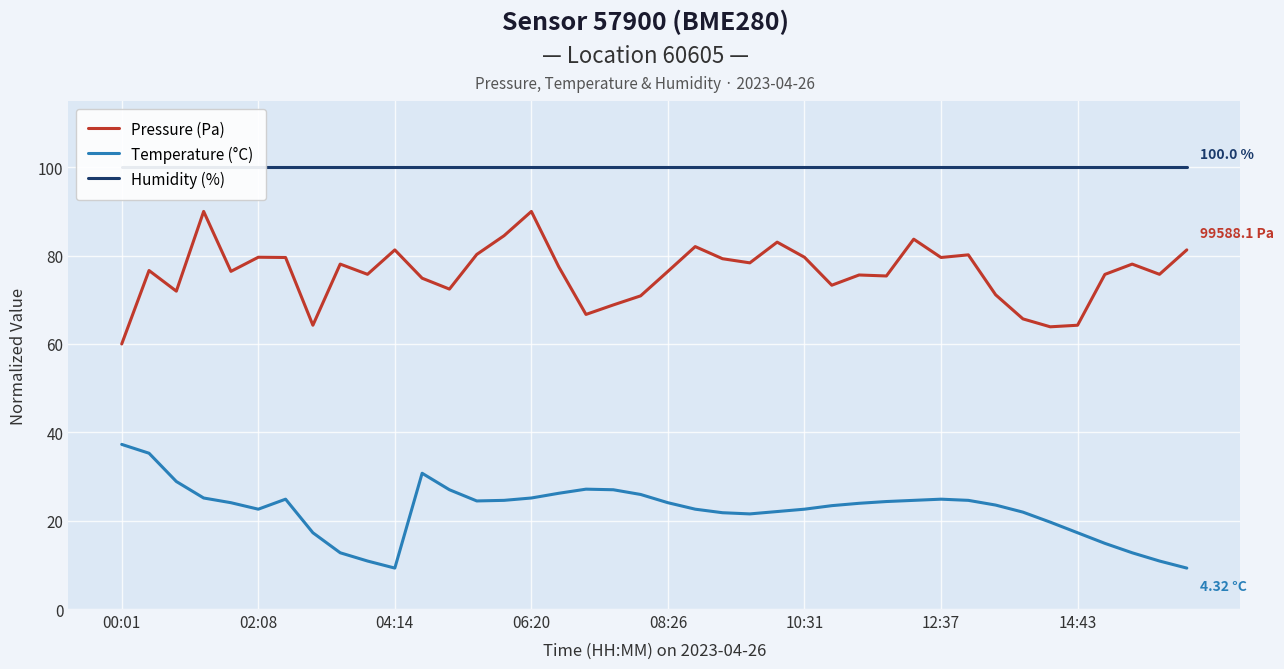

Rank the series at 27 from highest to lowest value.

Humidity (%), Pressure (Pa), Temperature (°C)